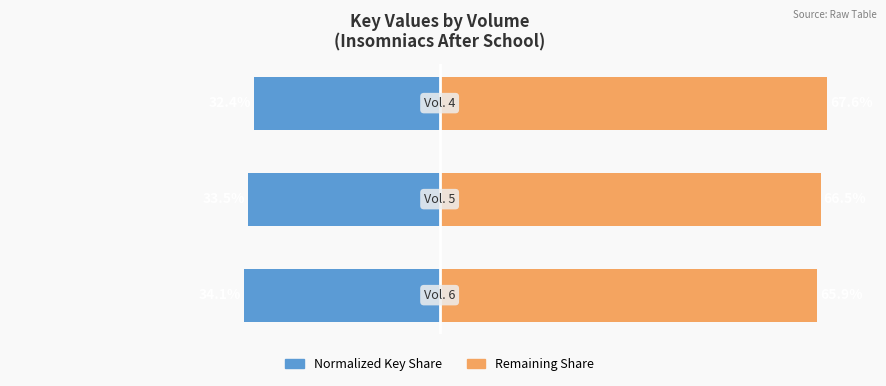

True or false: Result (Normalized Share) has a value of -21.0 at 0.

False